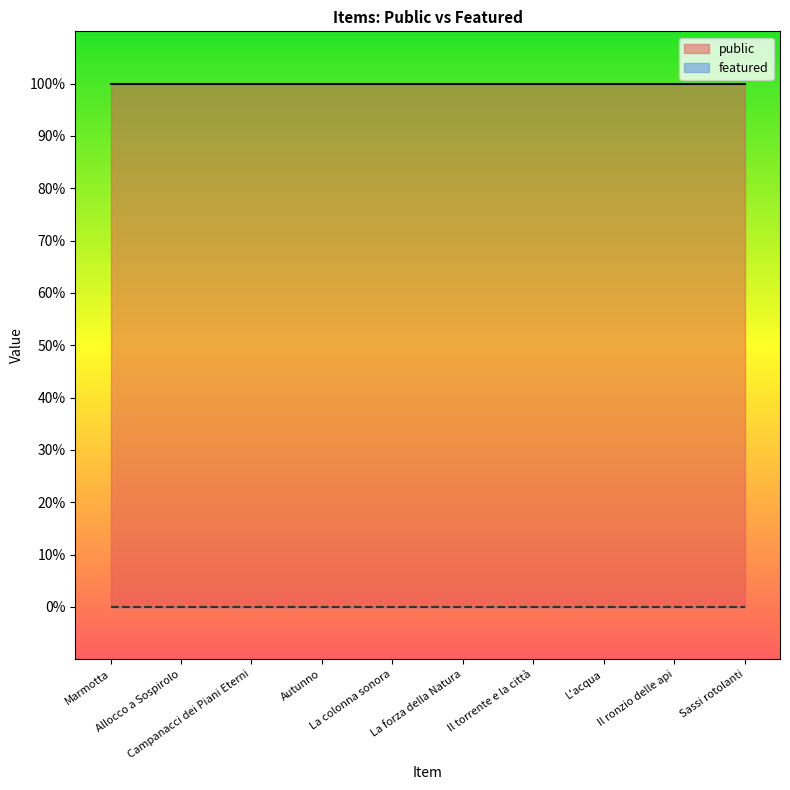

Is it true that public equals 2 at La forza della Natura?

False